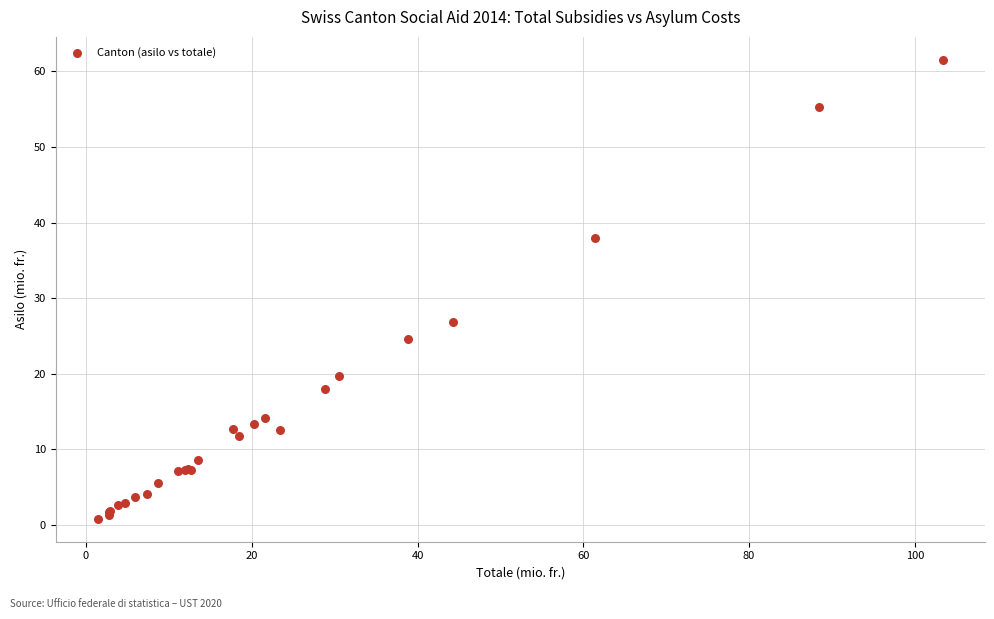

What Y value in the scatter plot is closest to 31?

26.8